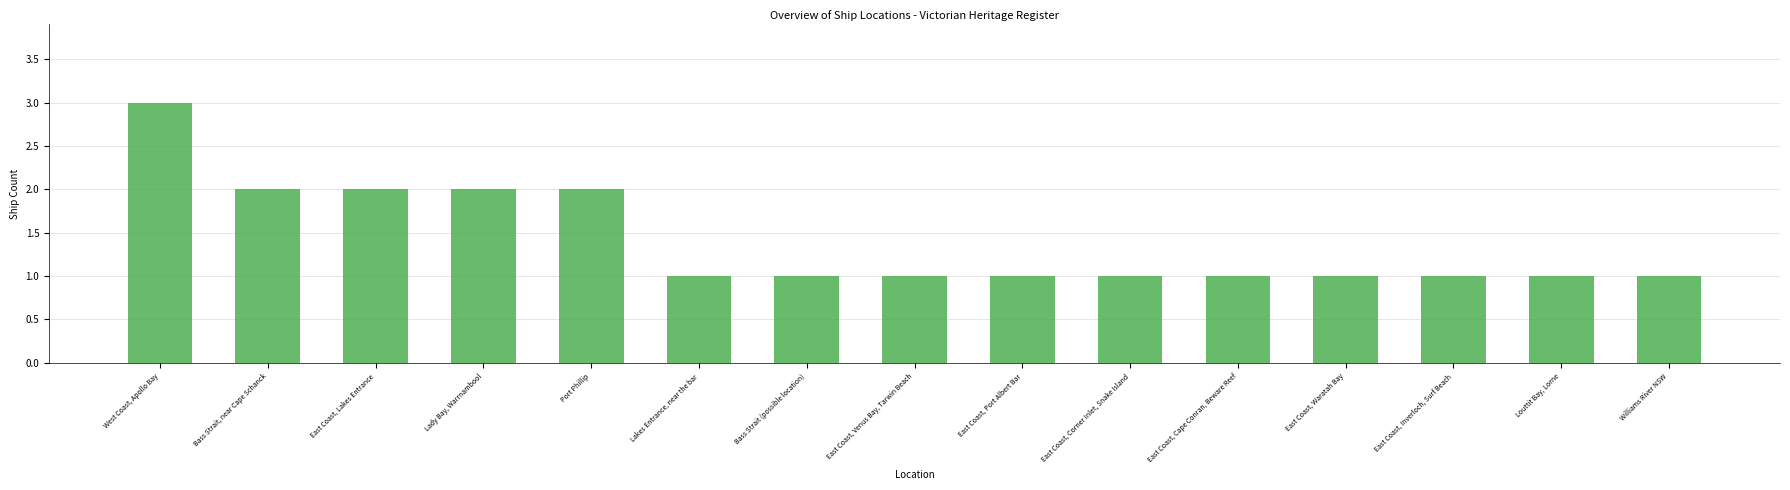

Reading left to right, transcribe all the data shown in this chart.

West Coast, Apollo Bay=3	Bass Strait, near Cape Schanck=2	East Coast, Lakes Entrance=2	Lady Bay, Warrnambool=2	Port Phillip=2	Lakes Entrance, near the bar=1	Bass Strait (possible location)=1	East Coast, Venus Bay, Tarwin Beach=1	East Coast, Port Albert Bar=1	East Coast, Corner Inlet, Snake Island=1	East Coast, Cape Conran, Beware Reef=1	East Coast, Waratah Bay=1	East Coast, Inverloch, Surf Beach=1	Louttit Bay, Lorne=1	Williams River NSW=1